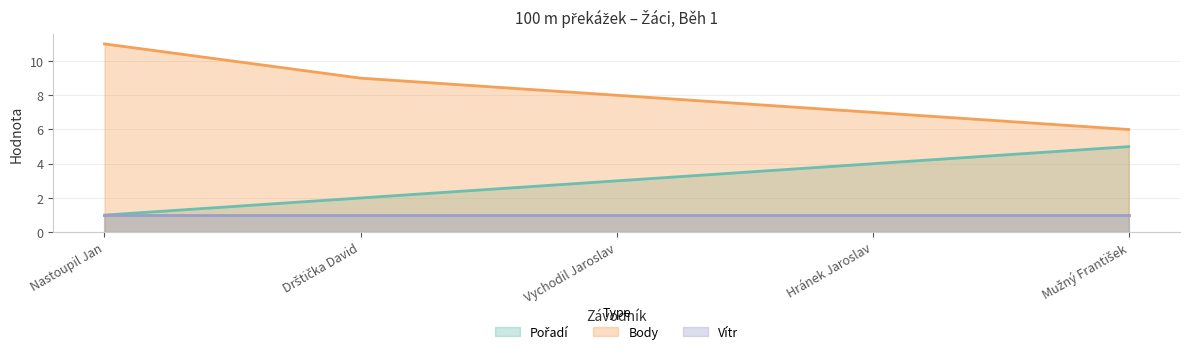

True or false: Vítr and Body cross at least once.

False